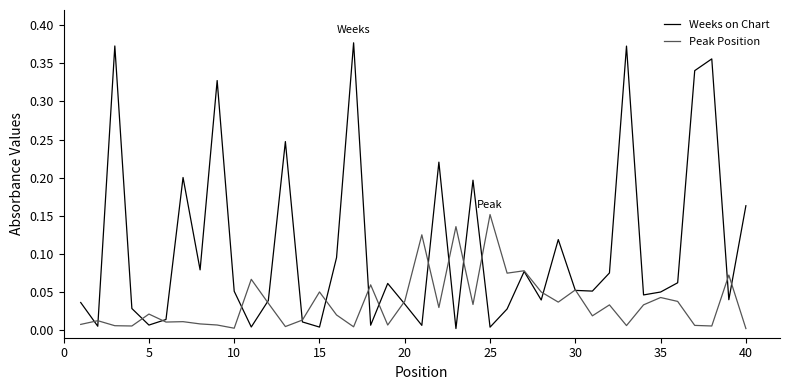

List the series in order of their overall mean, highest first.

Weeks on Chart, Peak Position